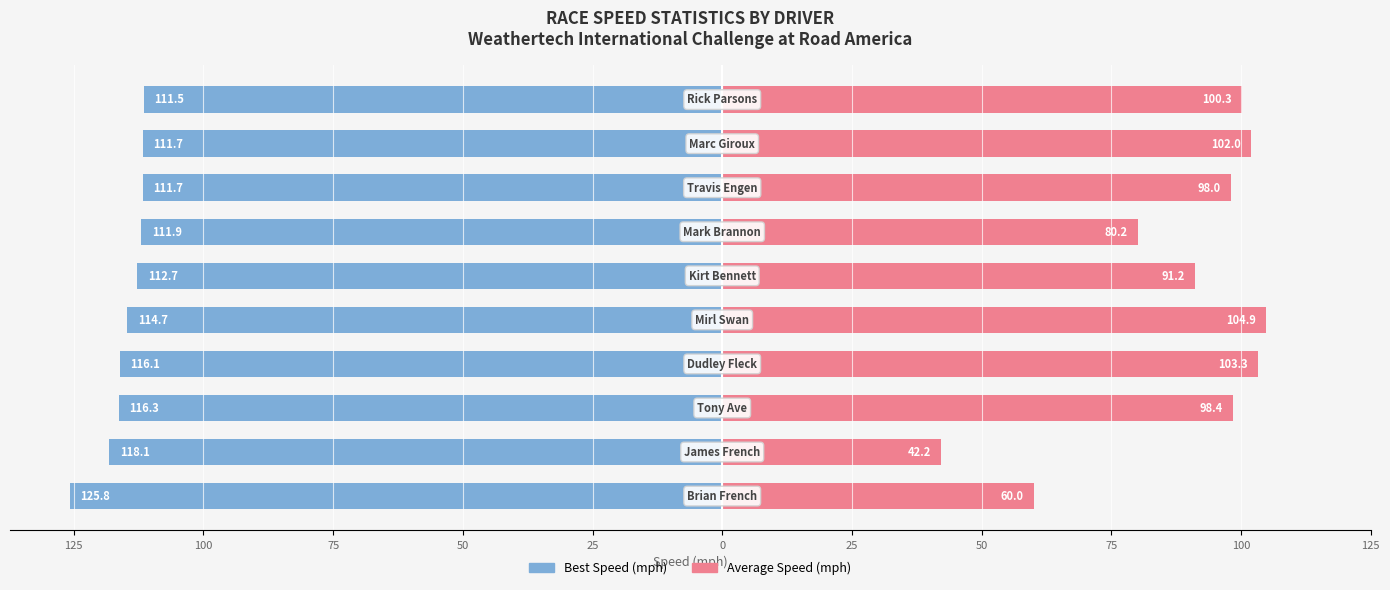

What are all the series names shown in the legend?

Best Speed, Average Speed